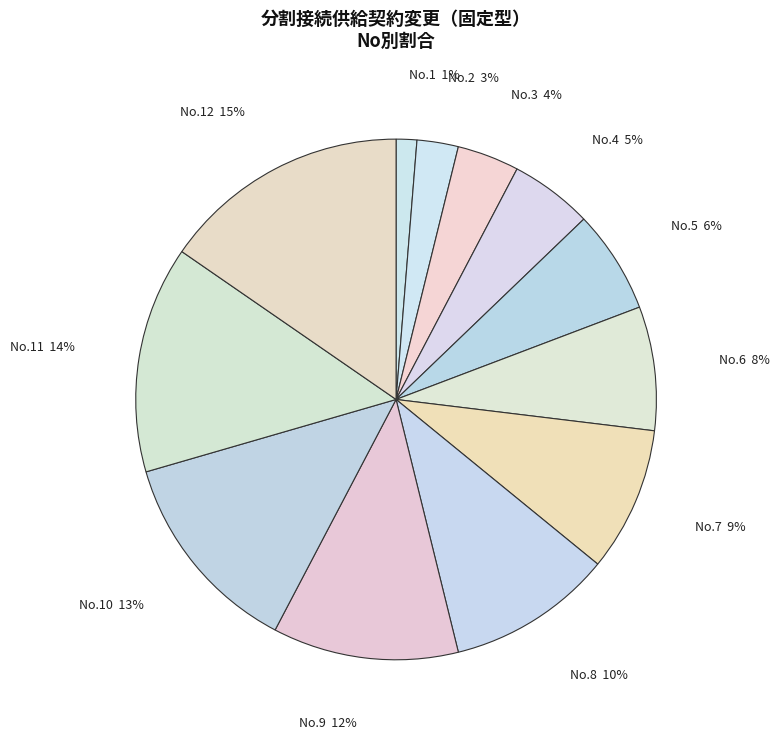

Rank the categories by value from highest to lowest.

12, 11, 10, 9, 8, 7, 6, 5, 4, 3, 2, 1